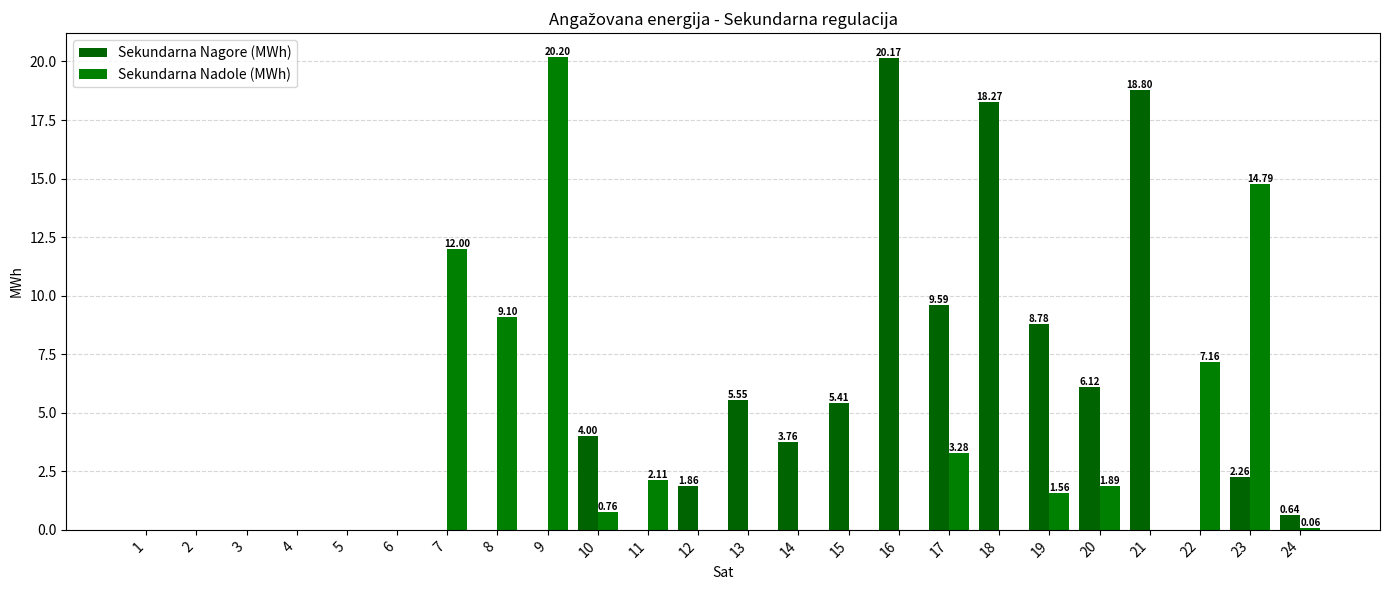

At how many categories does at least one series exceed 11?

6